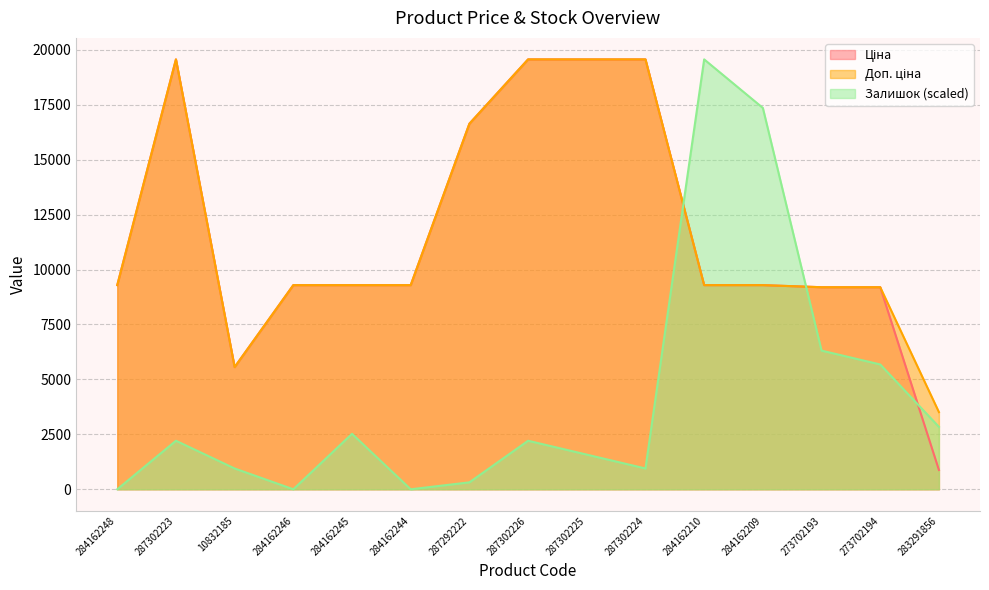

The Доп. ціна series shows 7296.8 at 287302225. True or false?

False